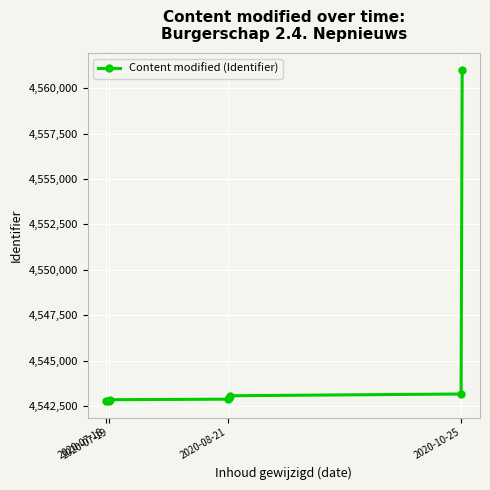

How many data points does each series have?

8